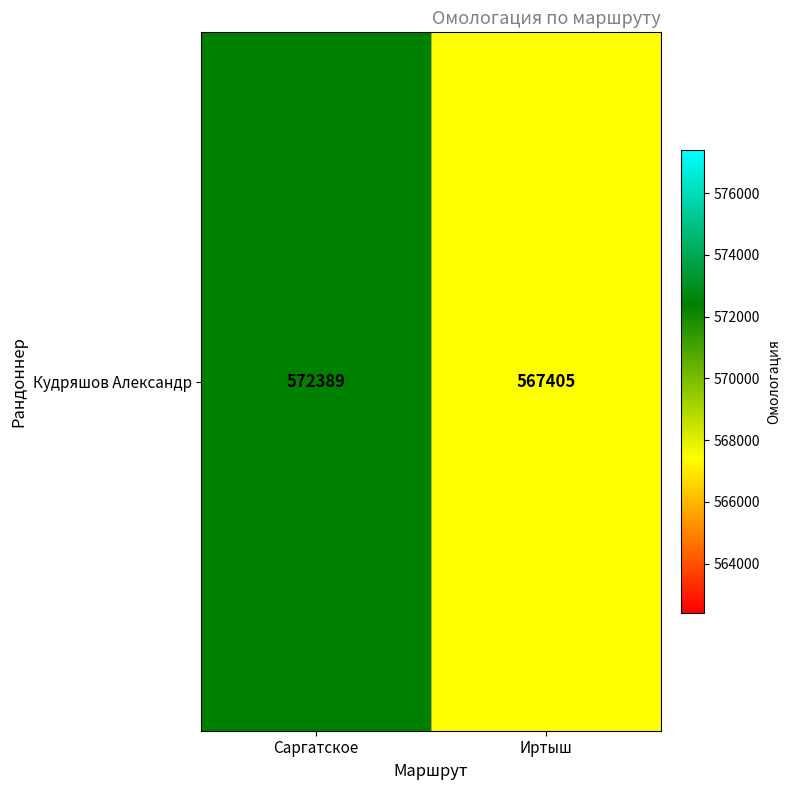

List the labels in order of value, smallest first.

Иртыш, Саргатское